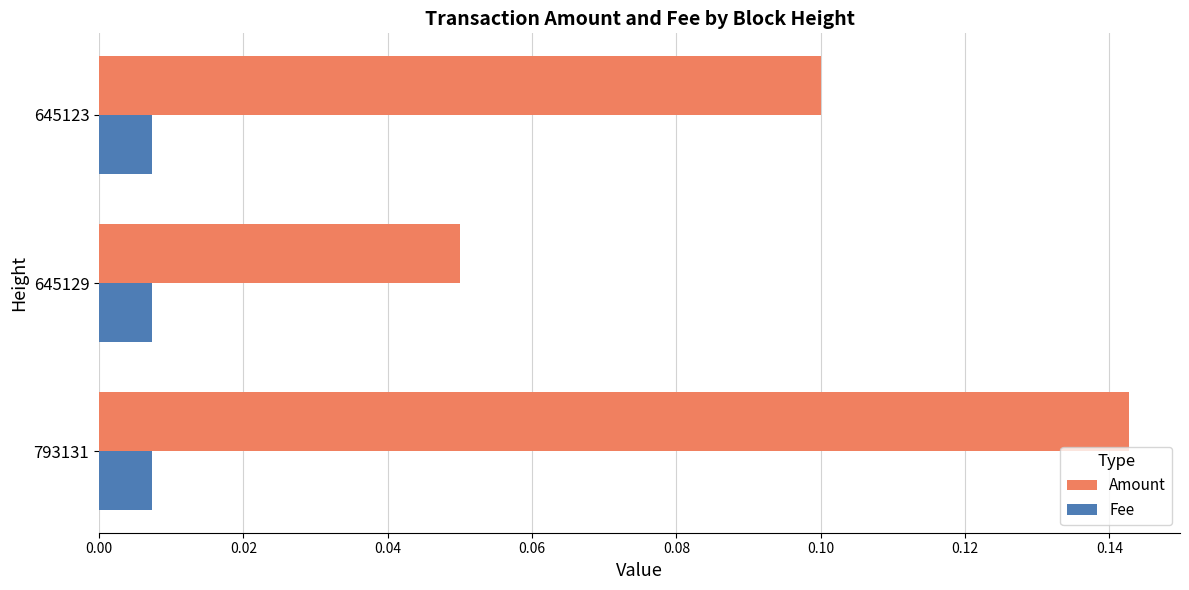

The value of Amount at 645123 is 0.1. True or false?

True